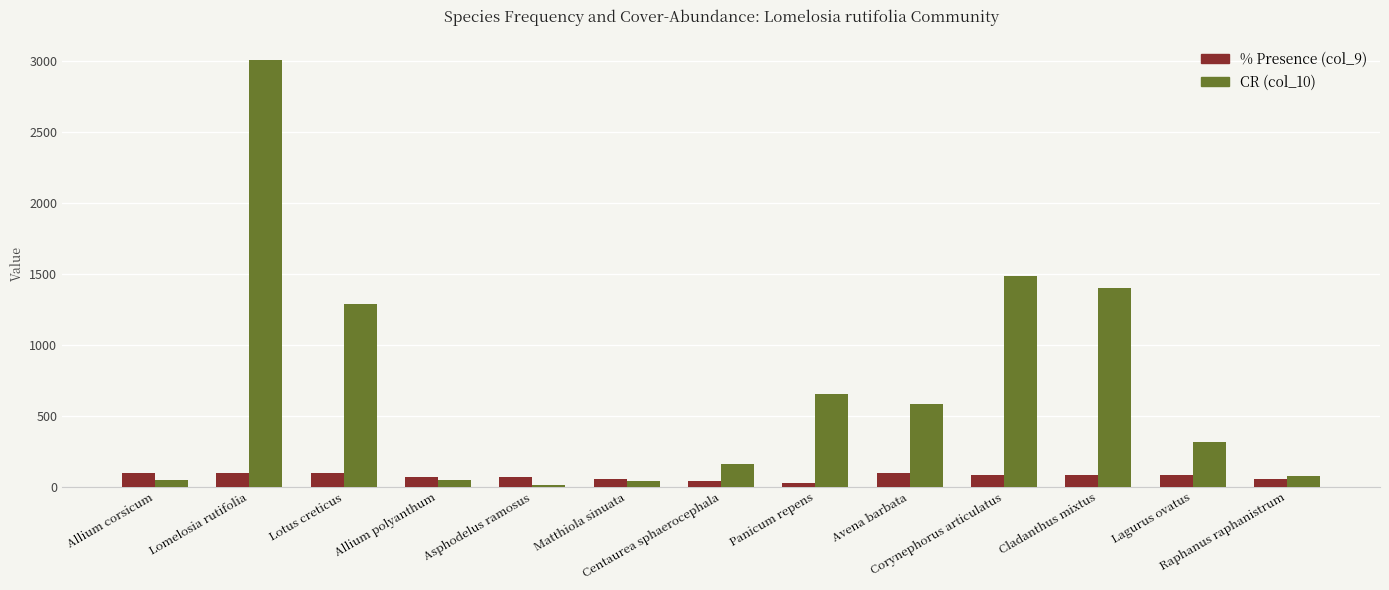

What is the difference between the maximum and second lowest values in the % Presence (col_9) series?

57.1